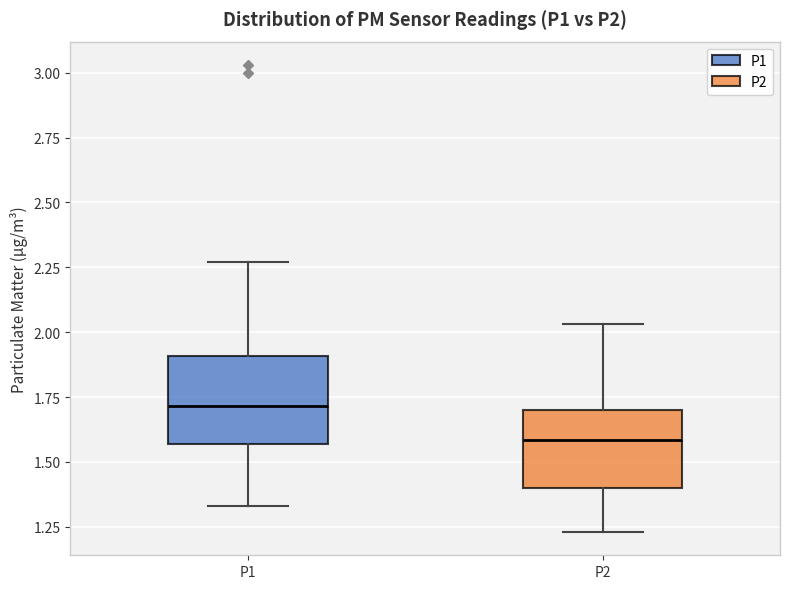

Where does the lower whisker of the box for P1 end on the y-axis? The values are not printed on the chart, so give them approximately, as read against the axis.

1.35